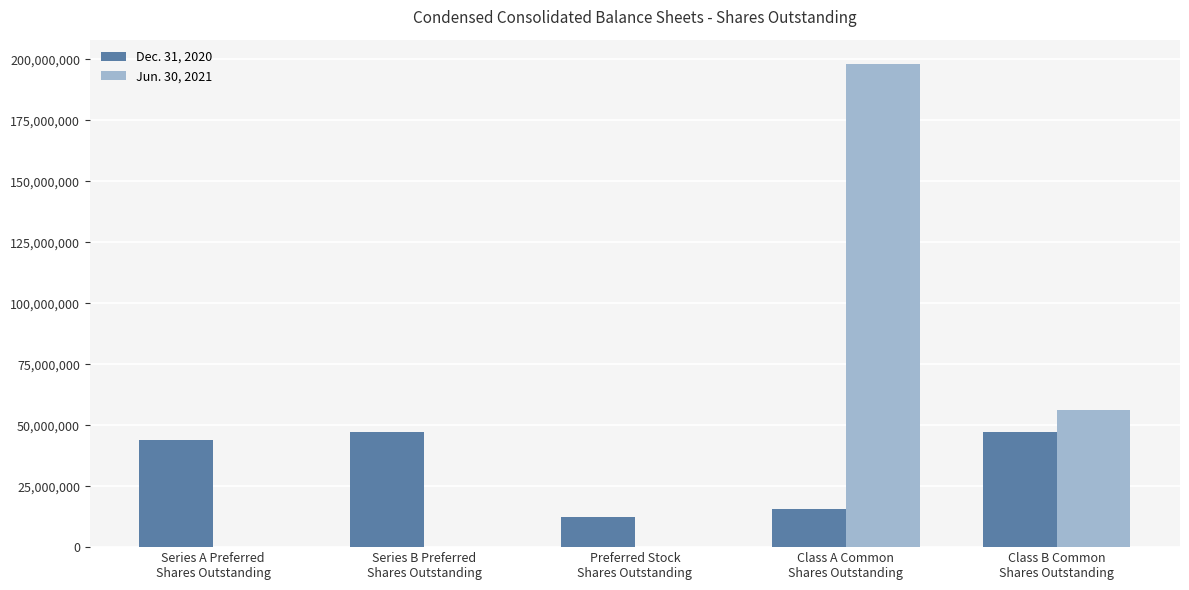

Is it true that Dec. 31, 2020 equals 69348823 at Class B Common
Shares Outstanding?

False